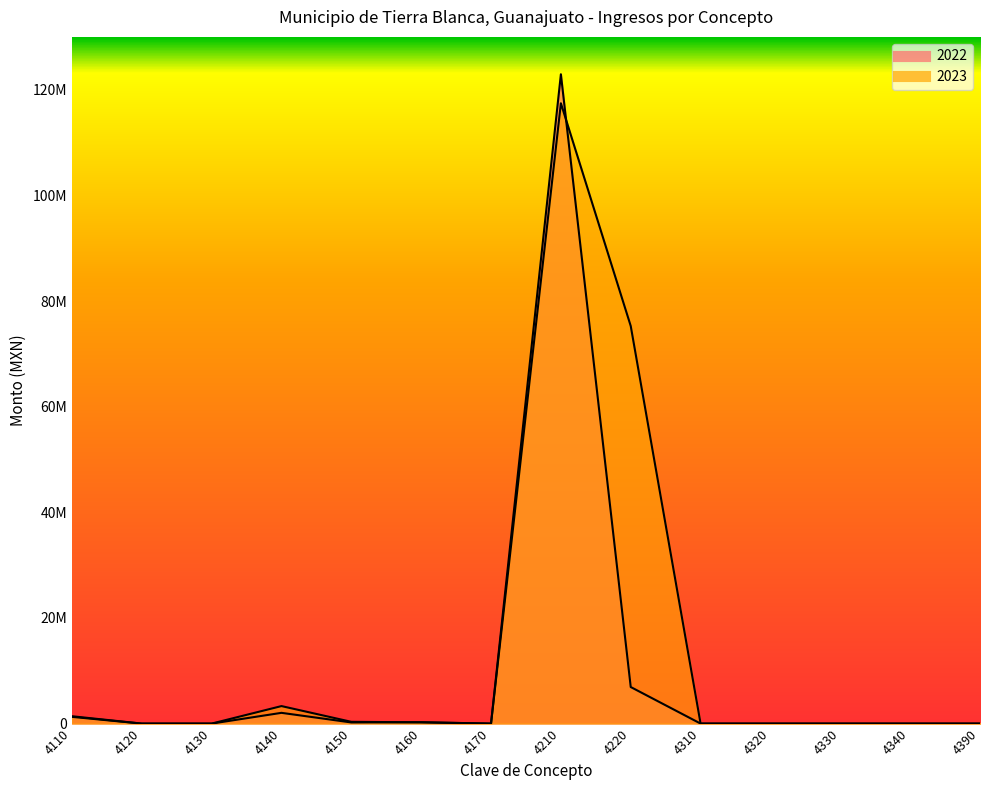

Does the chart display data point markers on the line(s)?

No